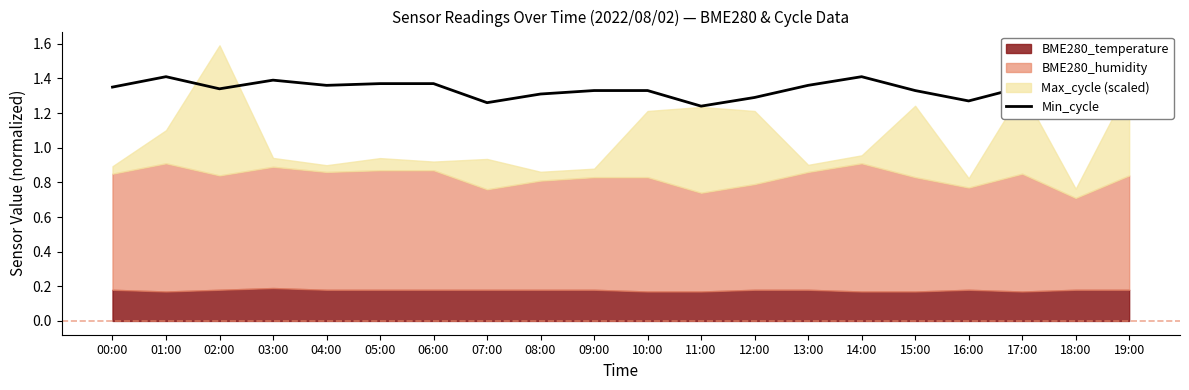

Count the values in the range 1 to 2.

20